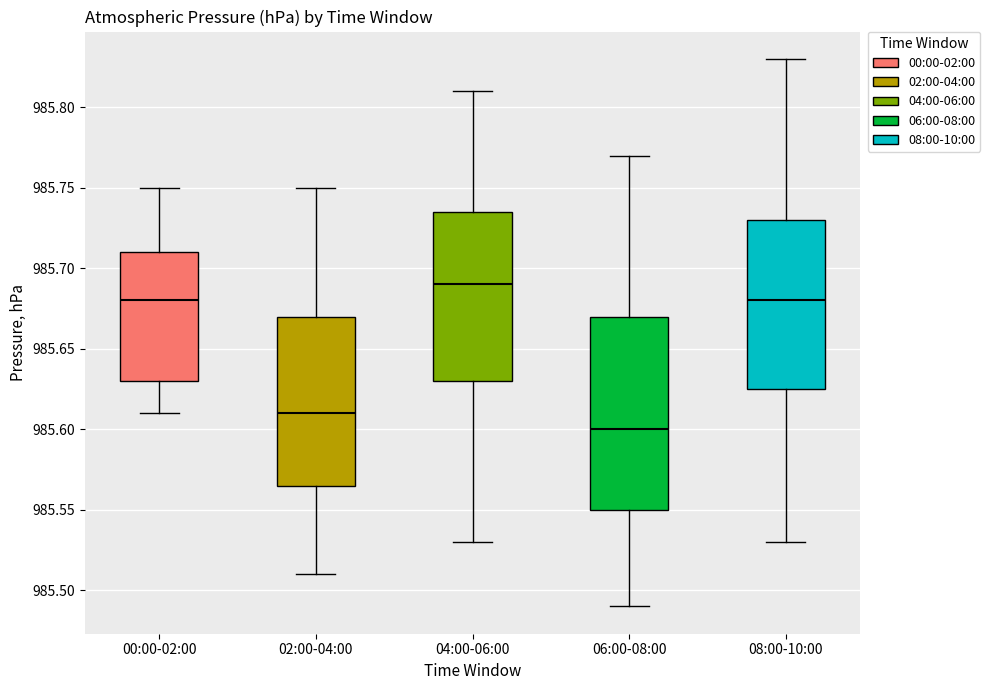

Reading left to right, transcribe this box plot: for each box, give where its median line is, the range the box spans, and where its two whiskers end, as read against the y-axis. The values are not printed on the chart, so give them approximately, as read against the axis.

00:00-02:00: median 985.680, box 985.630 to 985.710, whiskers 985.610 to 985.750
02:00-04:00: median 985.610, box 985.565 to 985.670, whiskers 985.510 to 985.750
04:00-06:00: median 985.690, box 985.630 to 985.735, whiskers 985.530 to 985.810
06:00-08:00: median 985.600, box 985.550 to 985.670, whiskers 985.490 to 985.770
08:00-10:00: median 985.680, box 985.625 to 985.730, whiskers 985.530 to 985.830